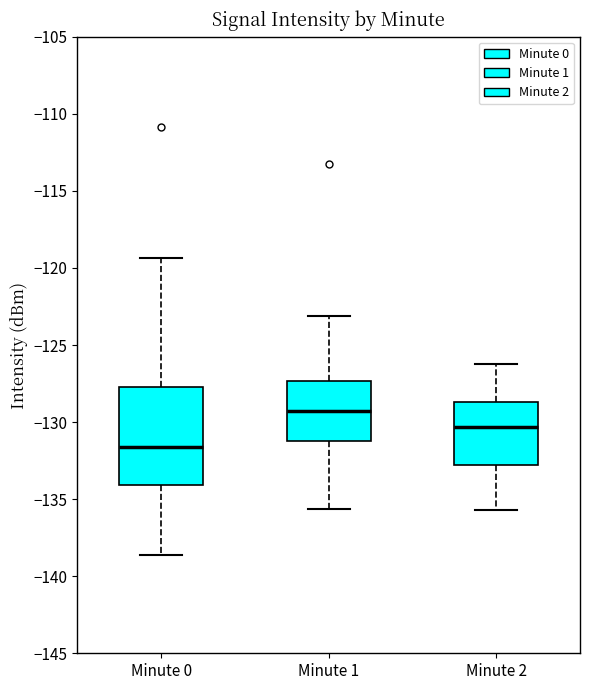

Which box's median line is the highest?

Minute 1